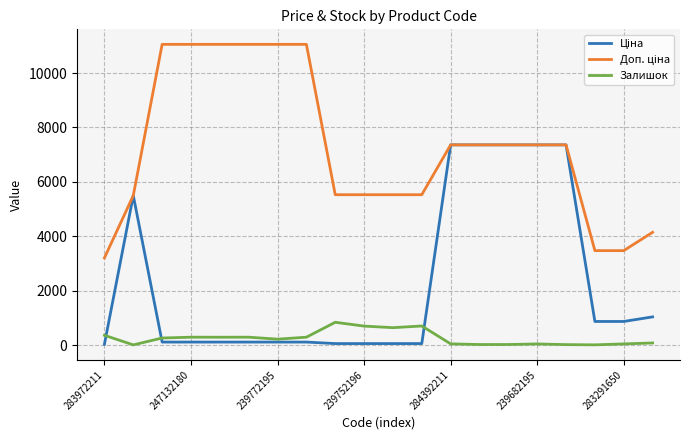

What is the greatest value displayed?

11055.0